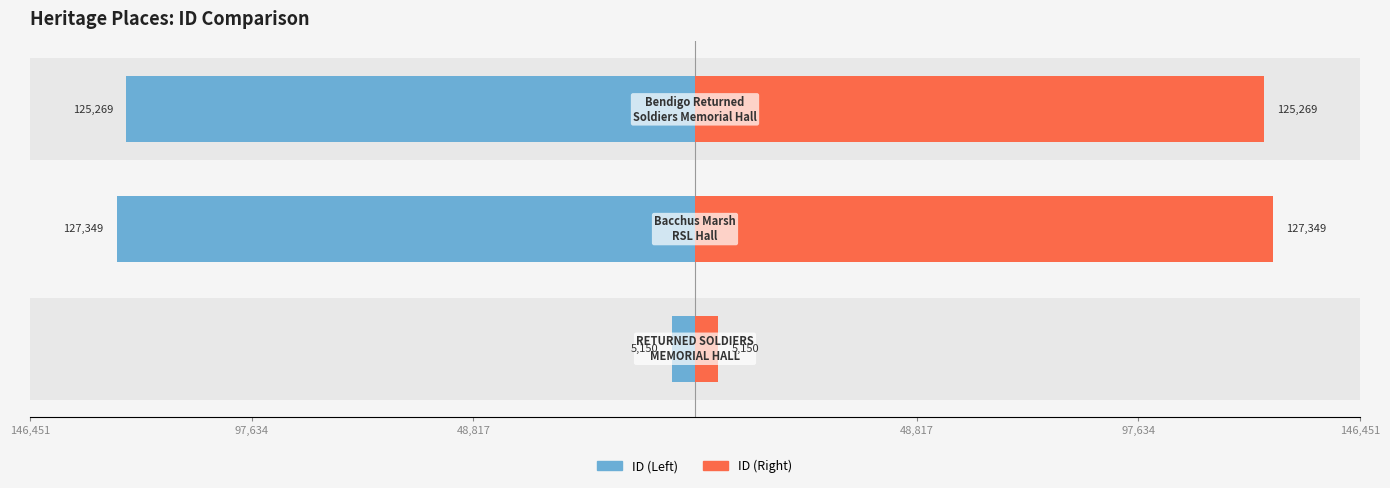

What is the average value of the ID (Right) series?

85923